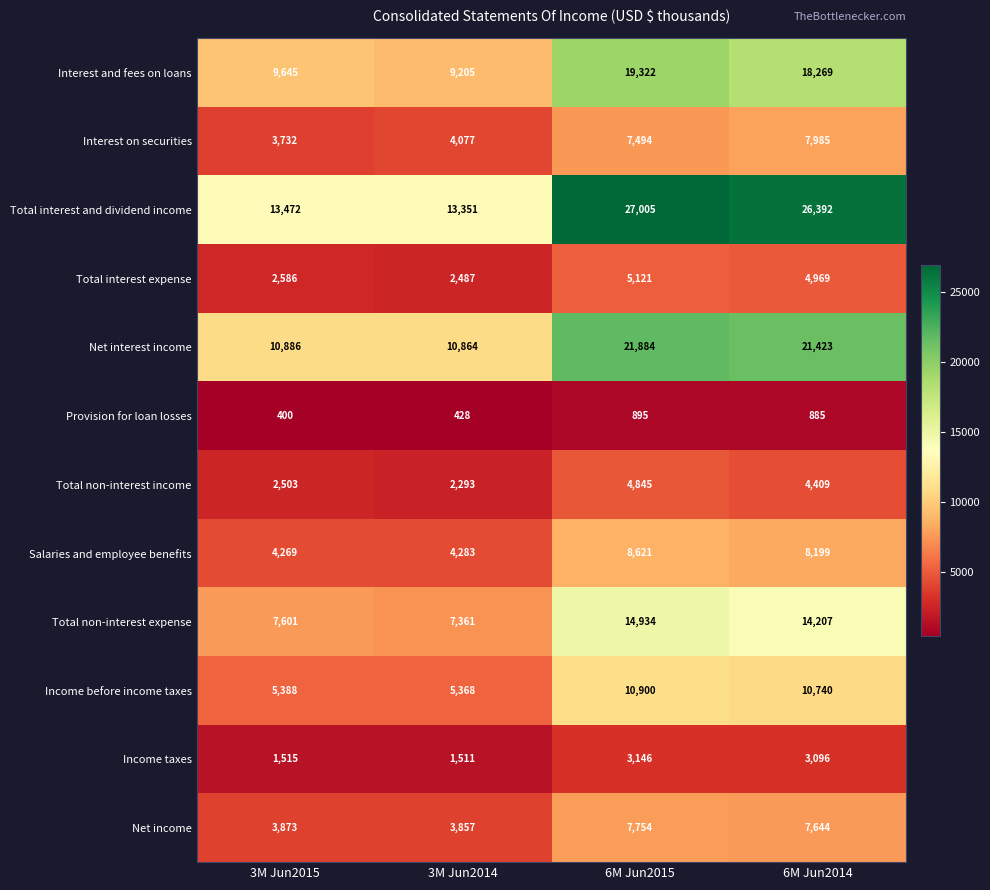

At 6M Jun2015, list the series in order from smallest to largest.

Provision for loan losses, Income taxes, Total non-interest income, Total interest expense, Interest on securities, Net income, Salaries and employee benefits, Income before income taxes, Total non-interest expense, Interest and fees on loans, Net interest income, Total interest and dividend income